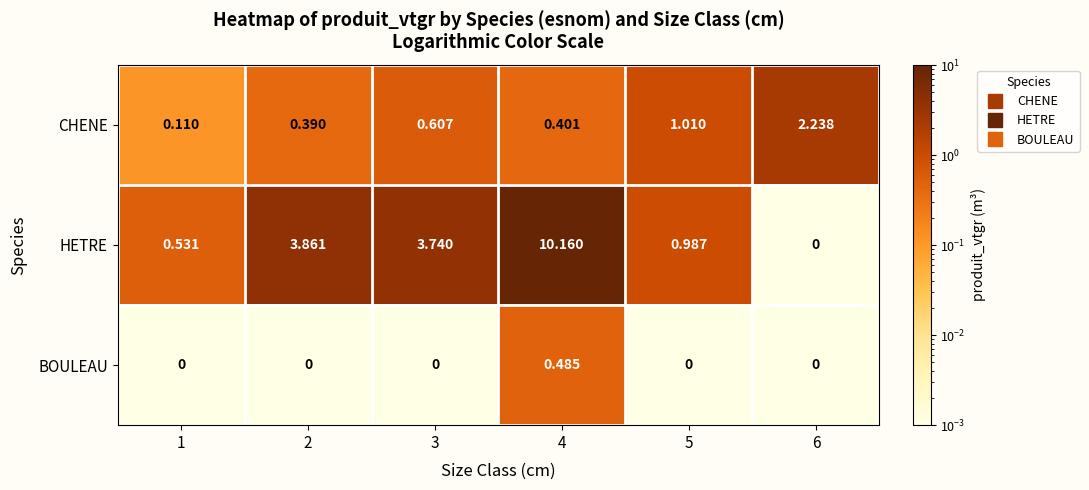

What is the total value across all series at 3?

4.3